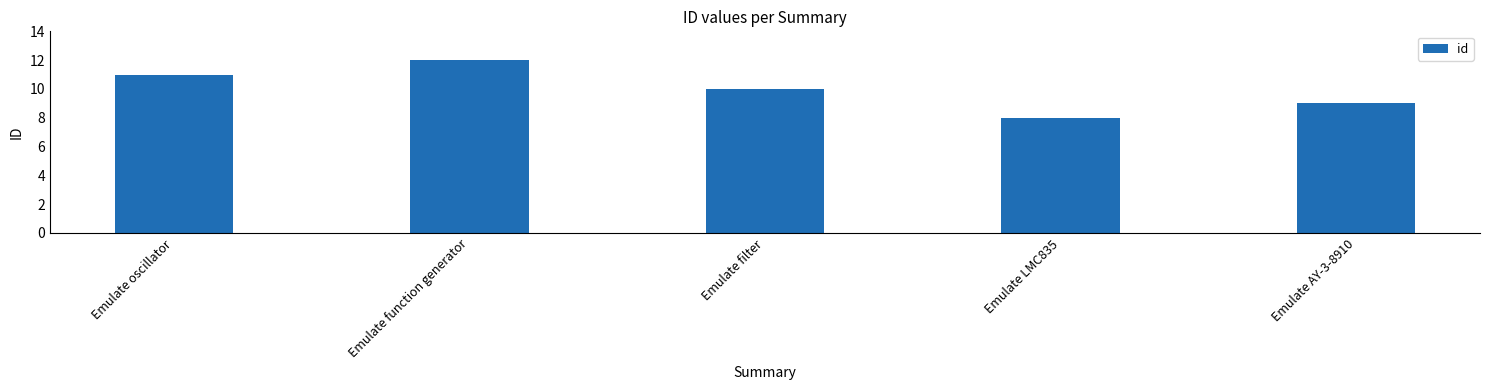

At which label is the value closest to 10?

Emulate filter